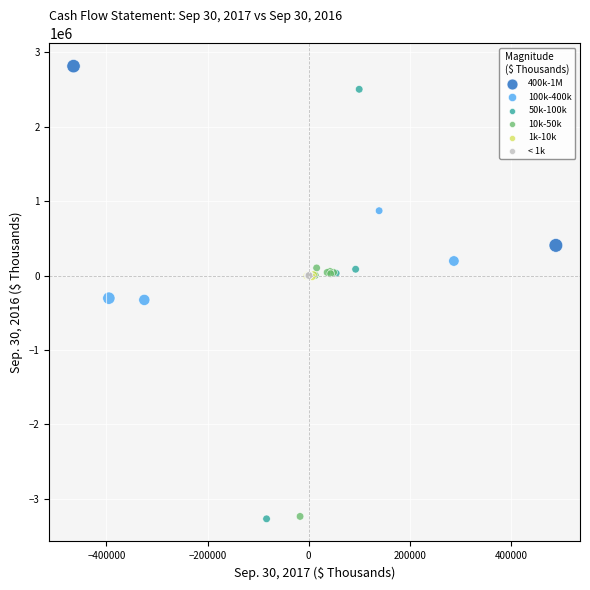

What are all the series names shown in the legend?

400k-1M, 100k-400k, 50k-100k, 10k-50k, 1k-10k, < 1k